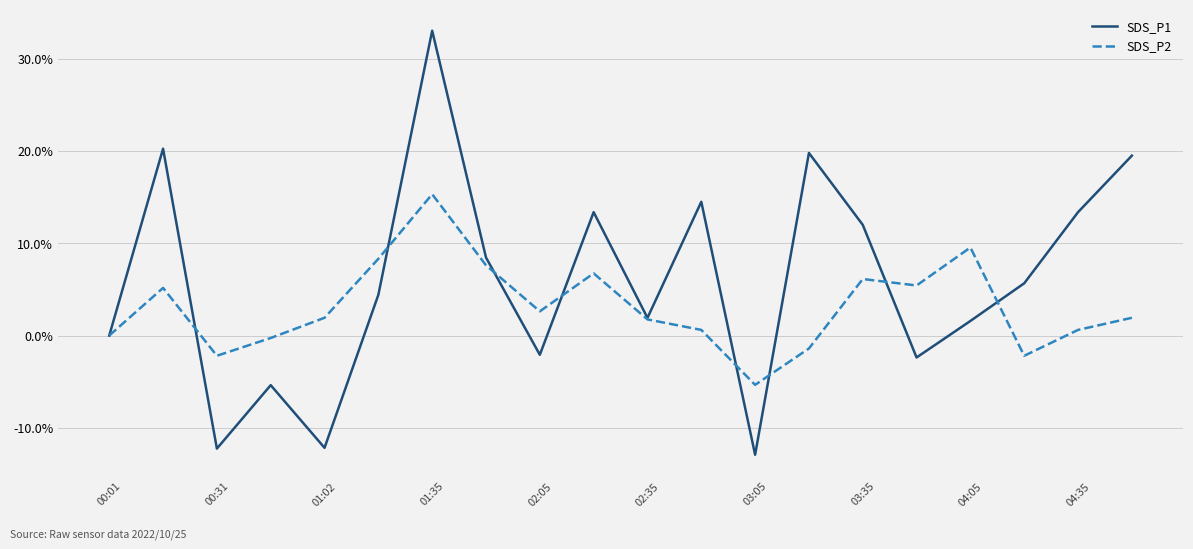

What are all the series names shown in the legend?

SDS_P1, SDS_P2